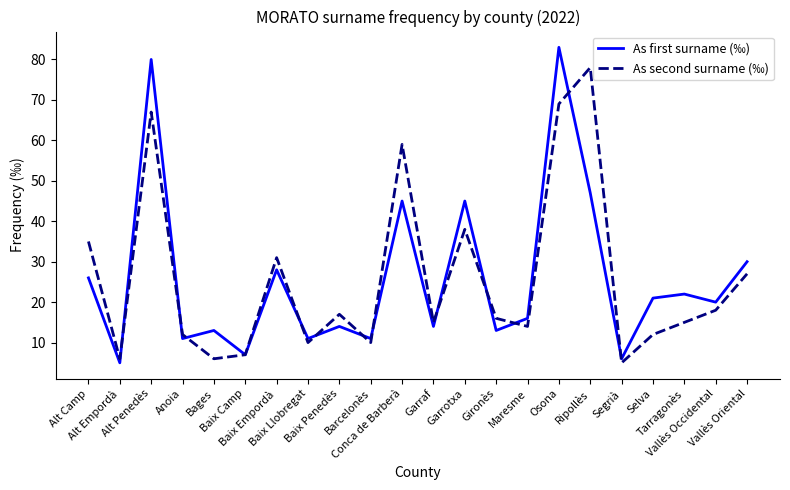

Which series ends up on top after the final intersection of As second surname (‰) and As first surname (‰)?

As first surname (‰)